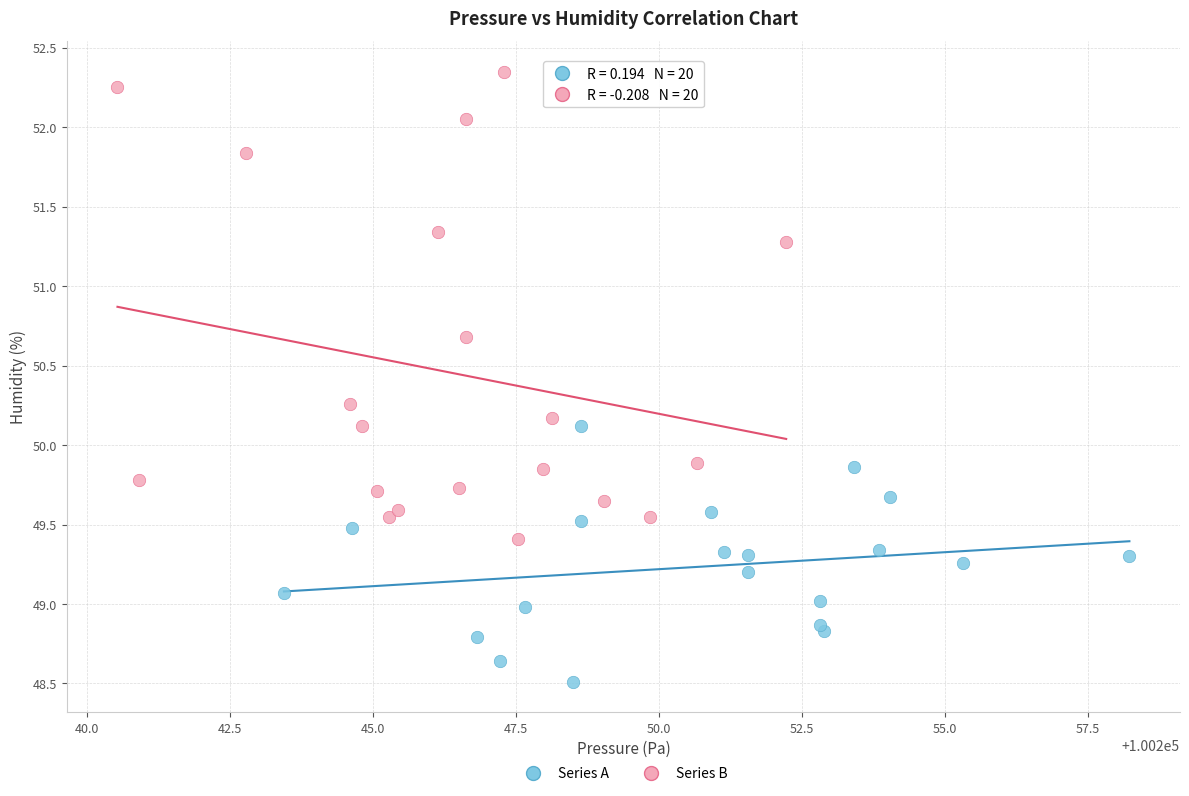

Which series contains the lowest Y value?

Series A